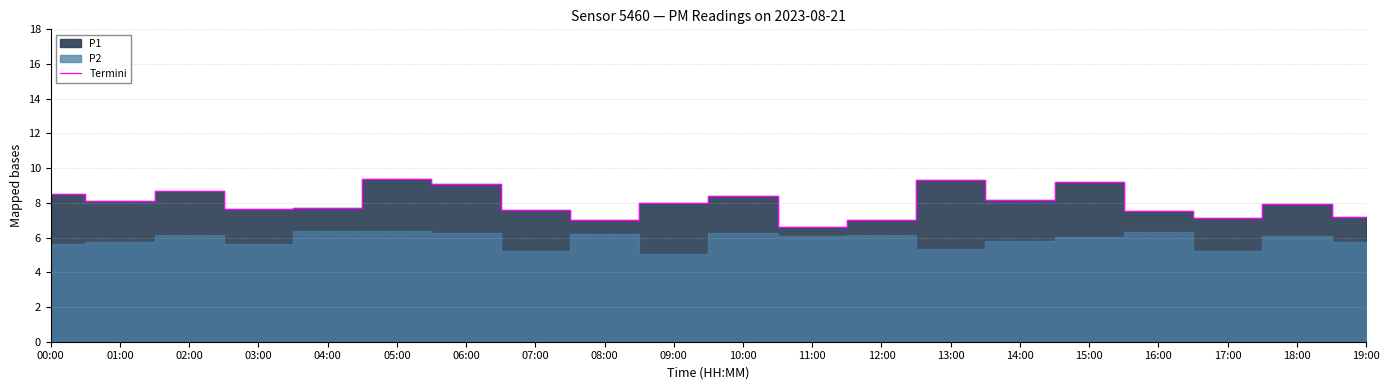

Approximately how many times larger is the value at 02:00 compared to 09:00?

1.1